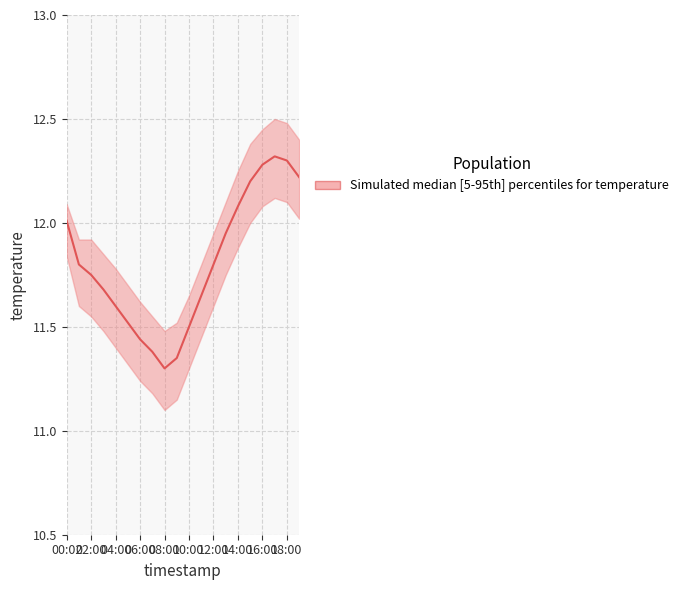

Which series changed the most between 04:00 and 16:00?

temperature_median